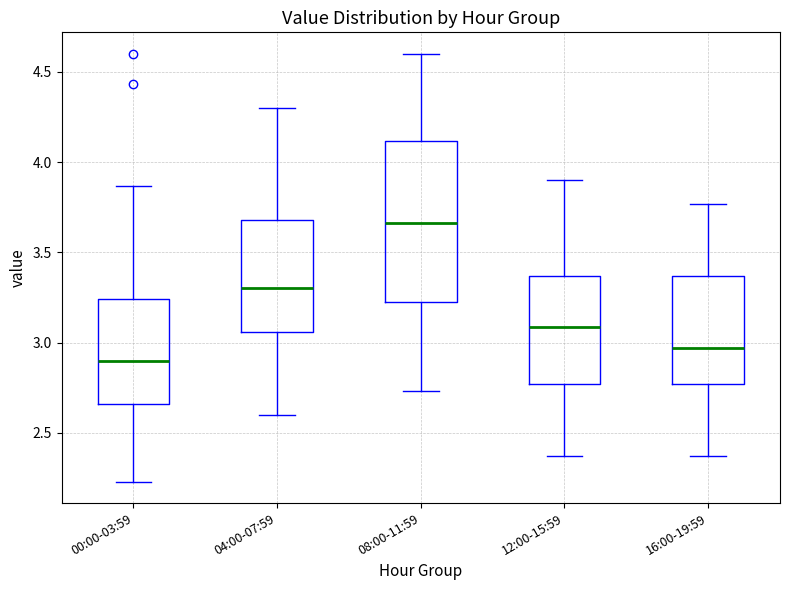

Comparing the boxes themselves (not the whiskers), which one is the tallest?

08:00-11:59